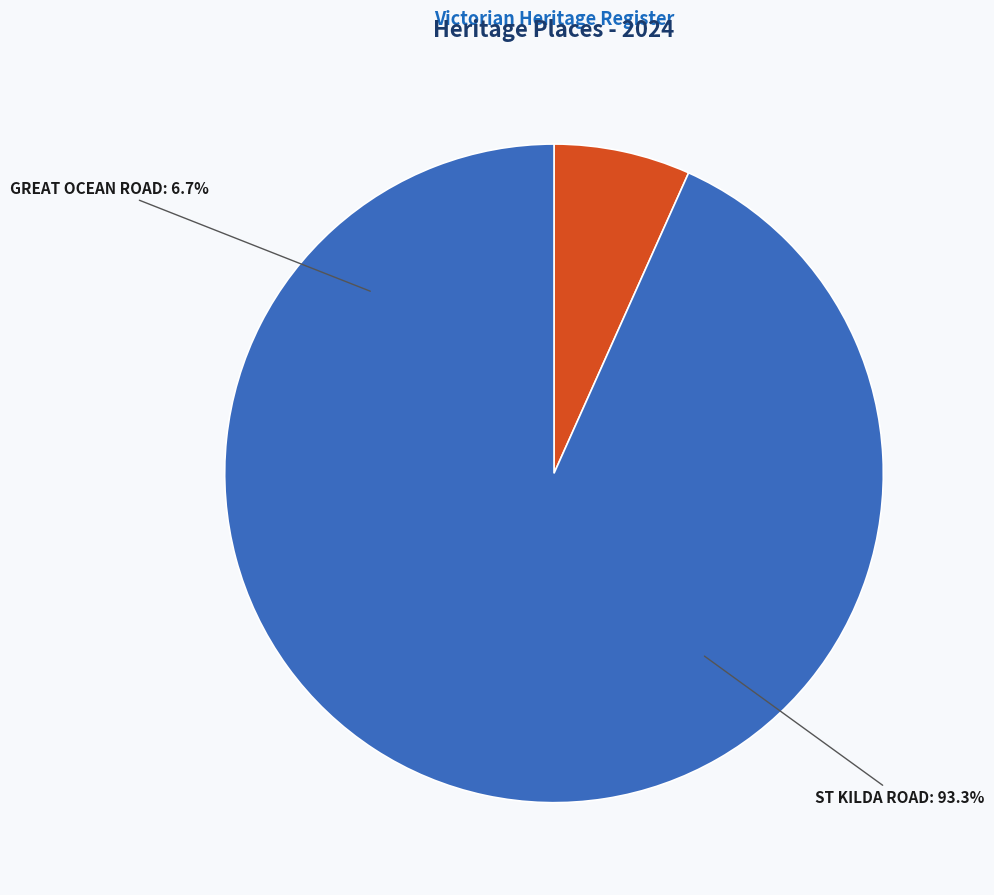

Count the number of slices in the pie.

2